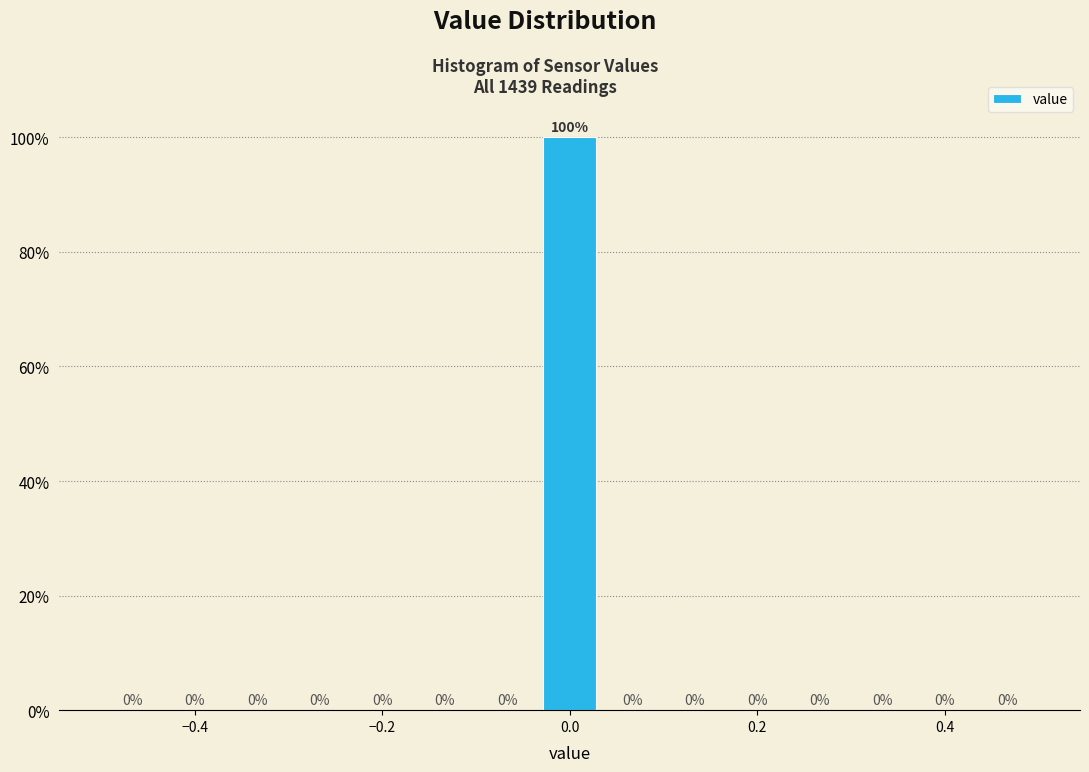

Read against the x-axis, roughly where is the centre of the tallest bar?

0.00